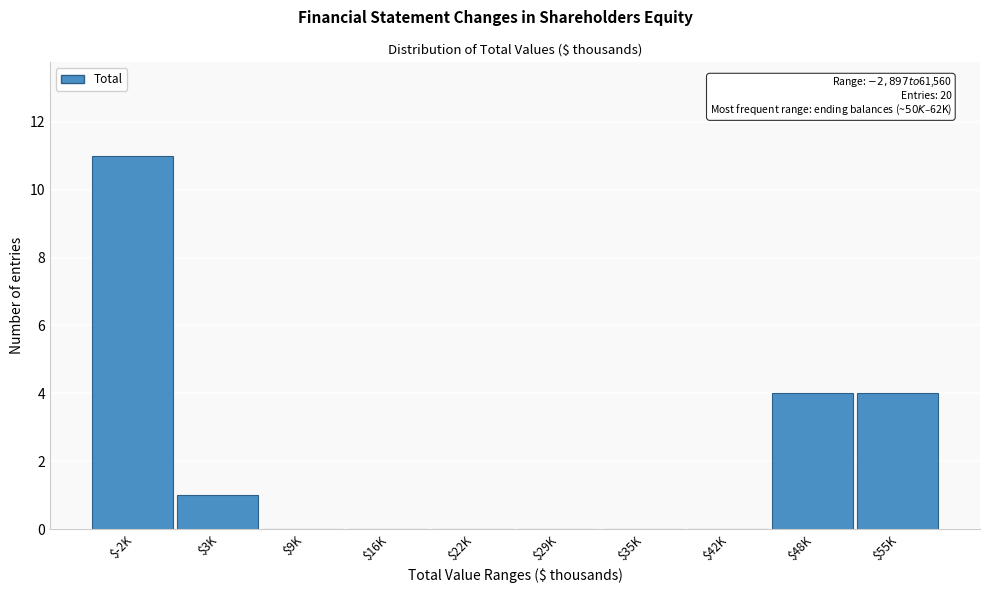

Which label corresponds to the largest value in the chart?

$-2K